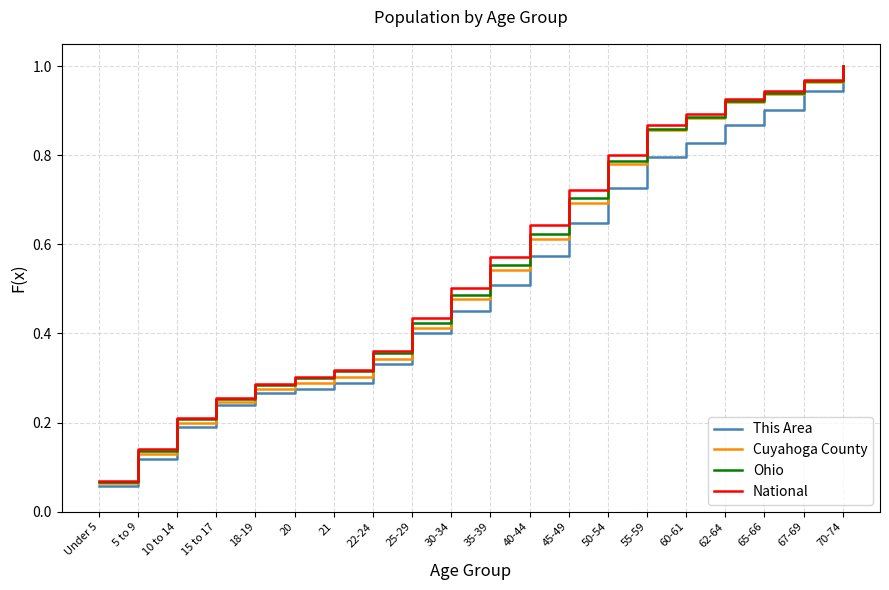

True or false: This Area has a value of 0.4 at 25-29.

True